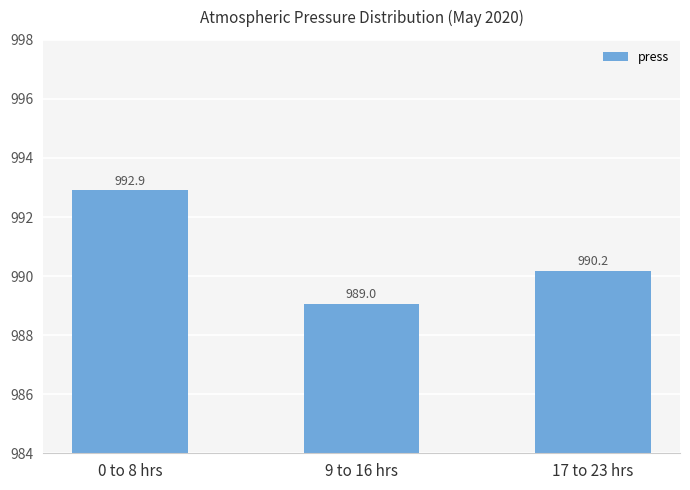

True or false: the data shows 509.6 at 17 to 23 hrs.

False